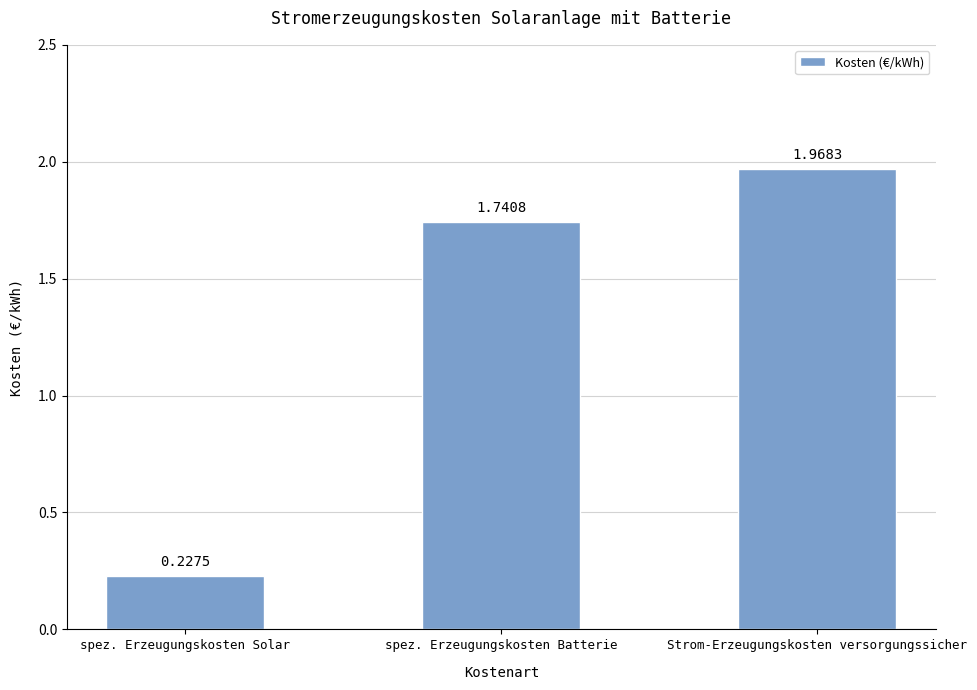

Where does the data first go above 1?

spez. Erzeugungskosten Batterie